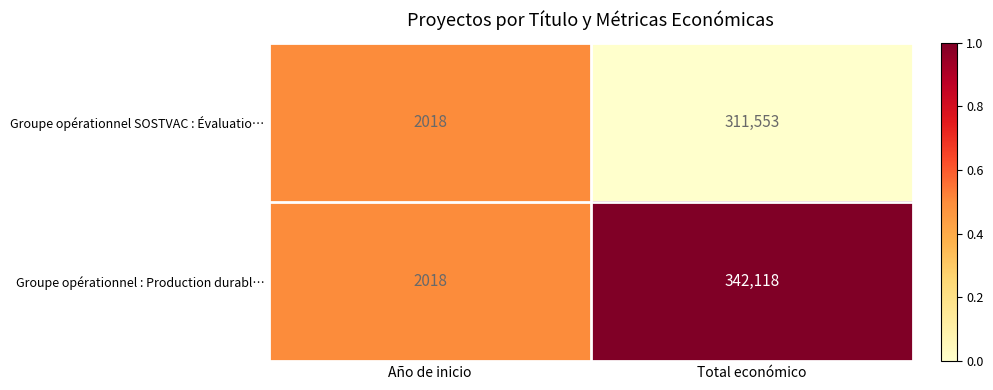

What is the difference between the Groupe opérationnel : Production durabl… values at Total económico and Año de inicio?

340100